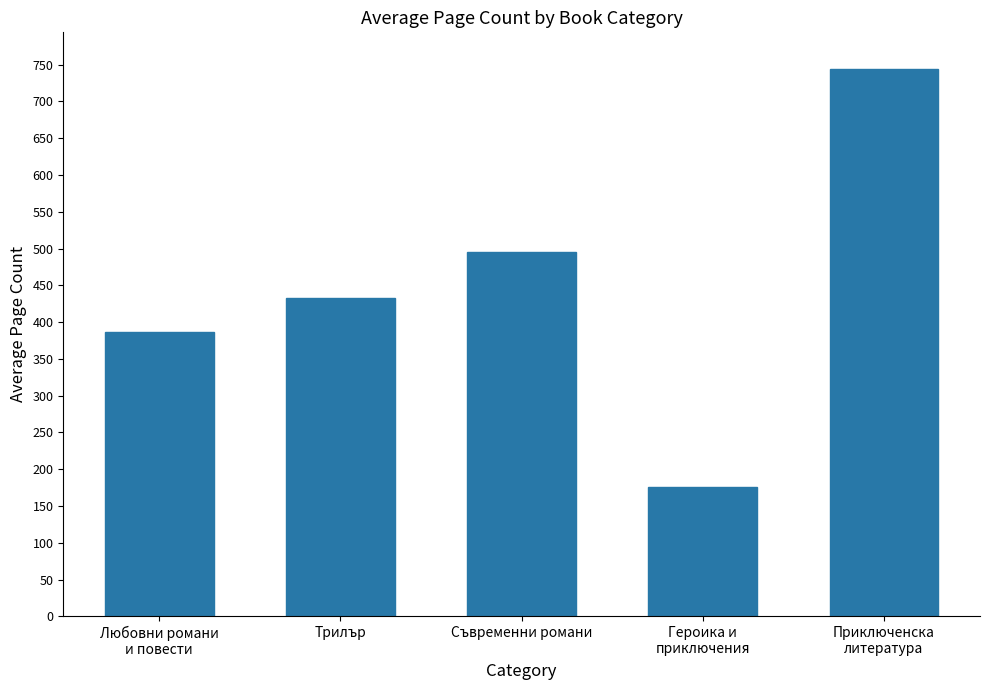

Reading left to right, extract all data points from this chart.

386	433	496	176	744